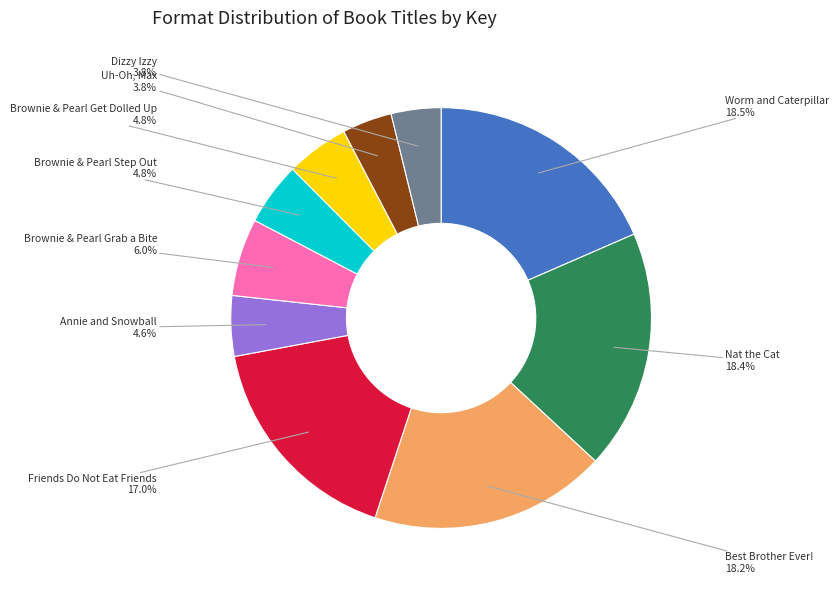

Is there any slice that represents more than half of the pie?

No